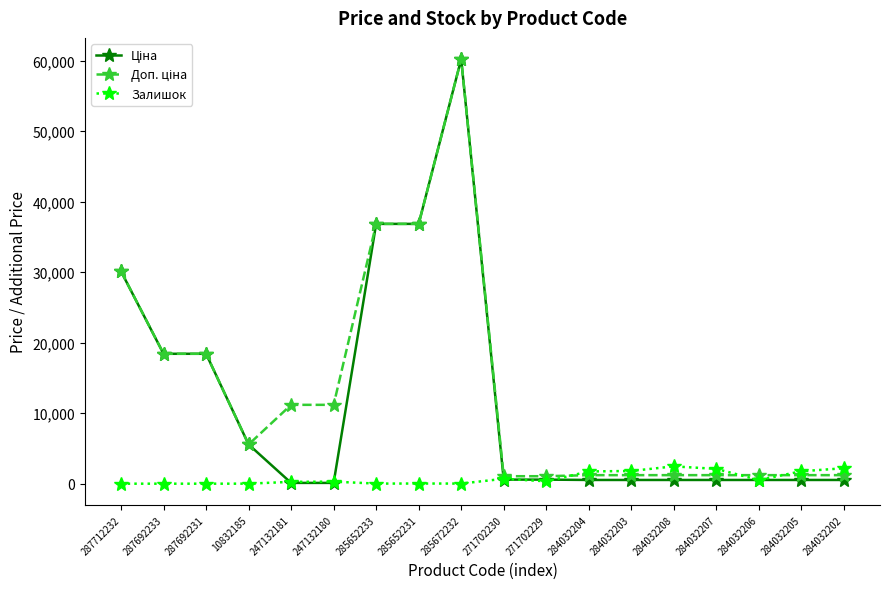

At which category is the sum across all series the highest?

285672232